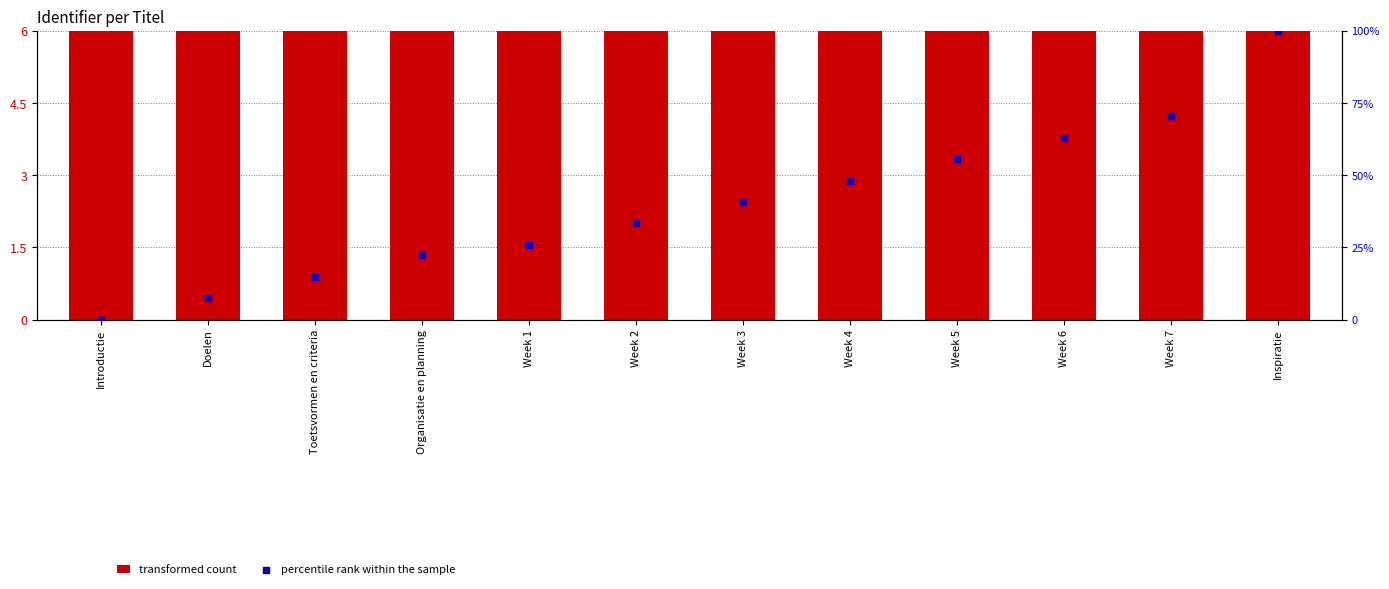

Which series reaches the maximum Y coordinate?

percentile rank within the sample